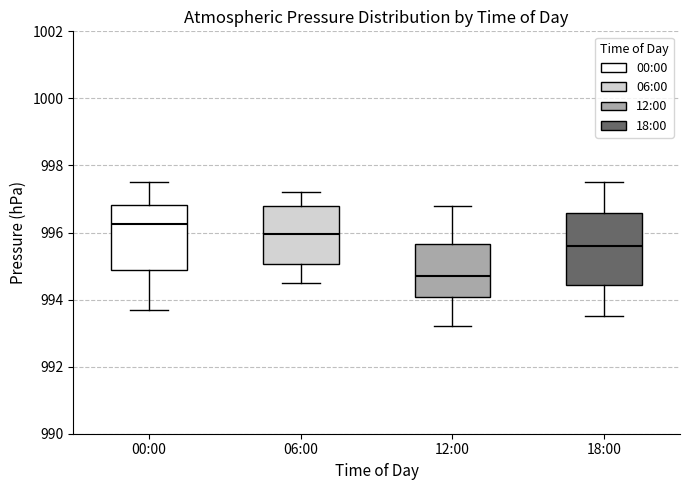

Which box has the highest median line?

00:00